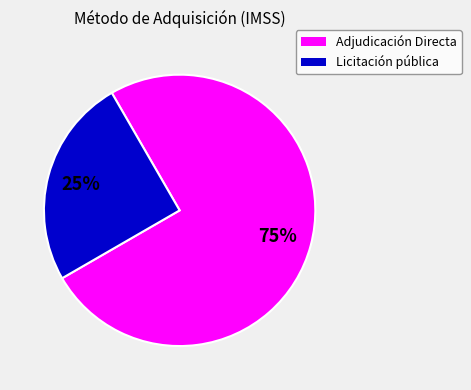

Do Adjudicación Directa and Licitación pública together represent more than half of the pie?

Yes